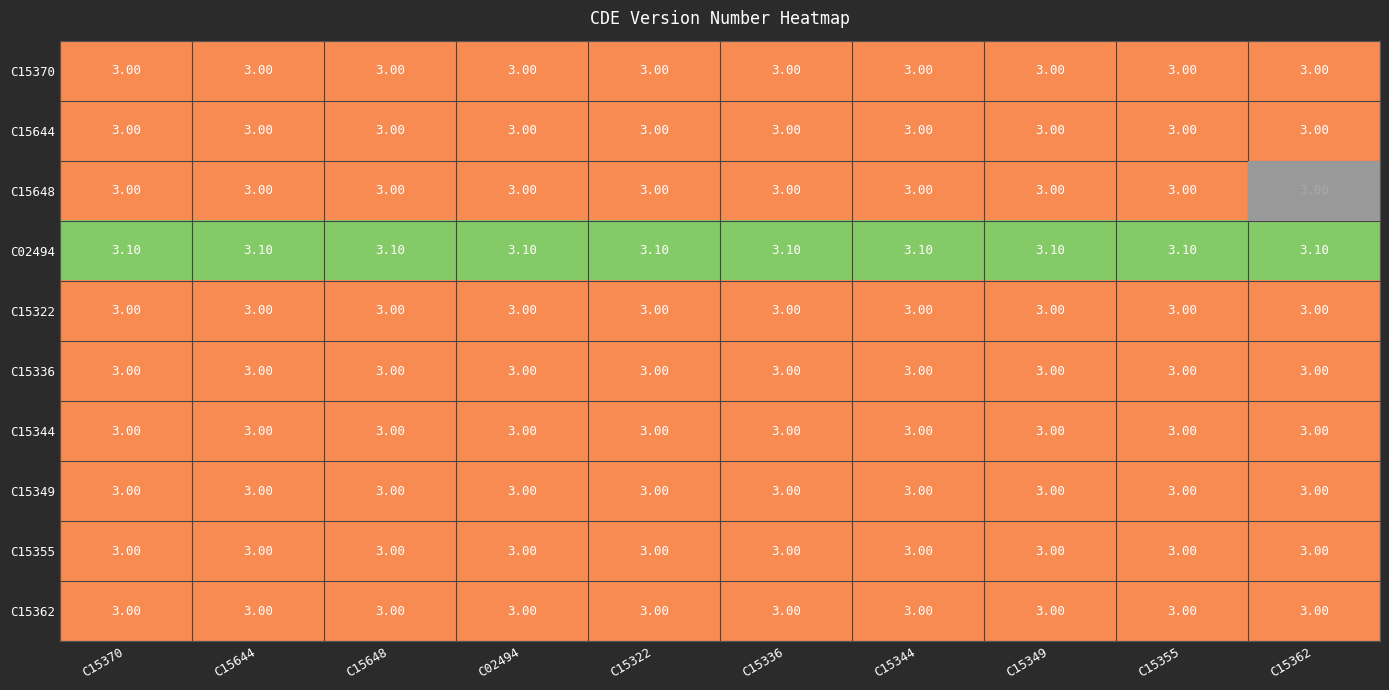

At how many categories does at least one series exceed 3?

10